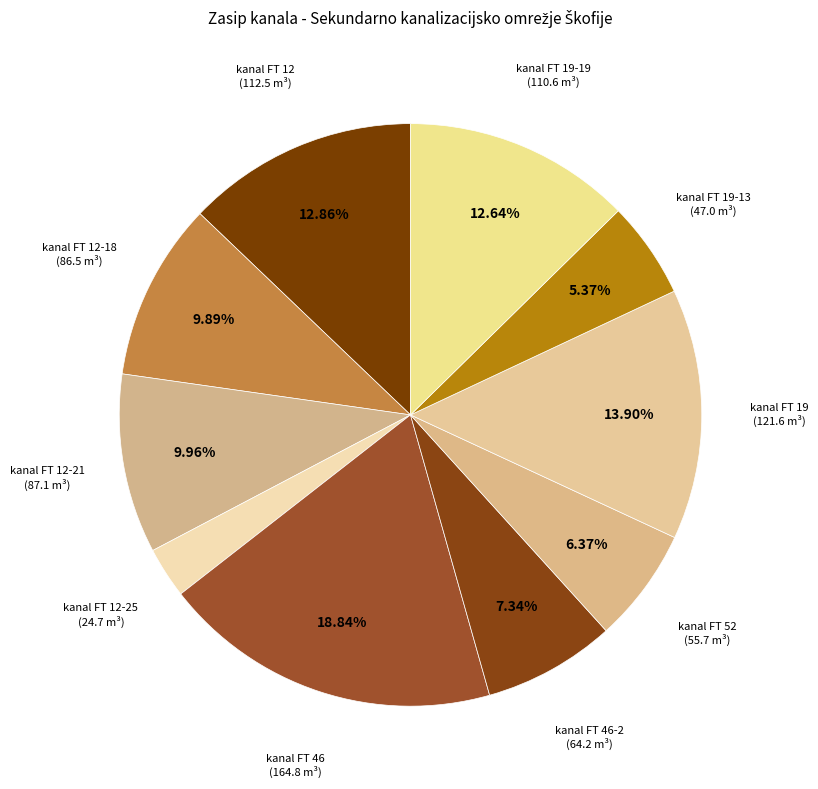

How many slices are in this pie chart?

10